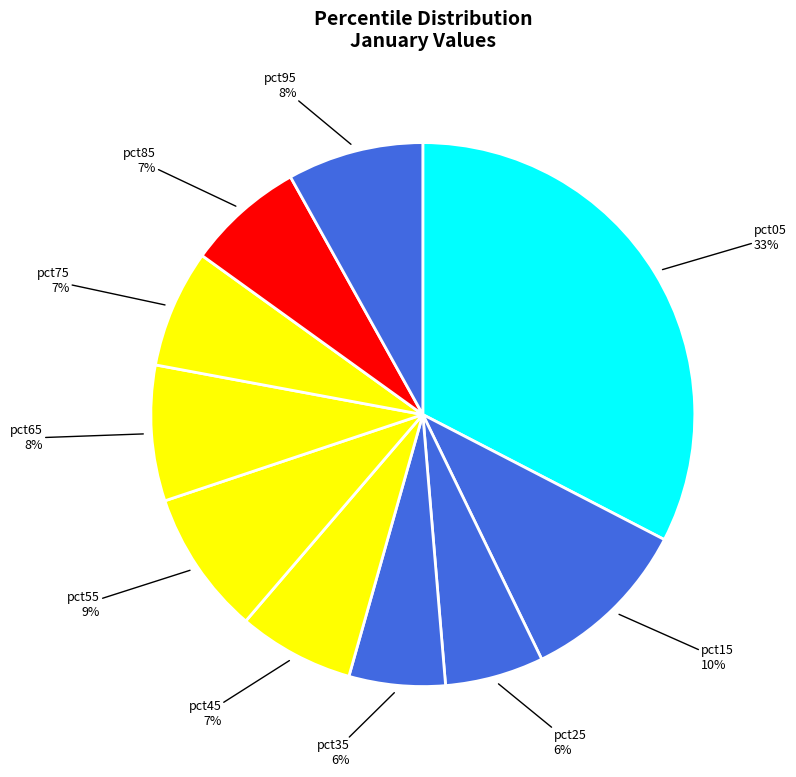

Is it true that pct05 is 33% of the pie?

True